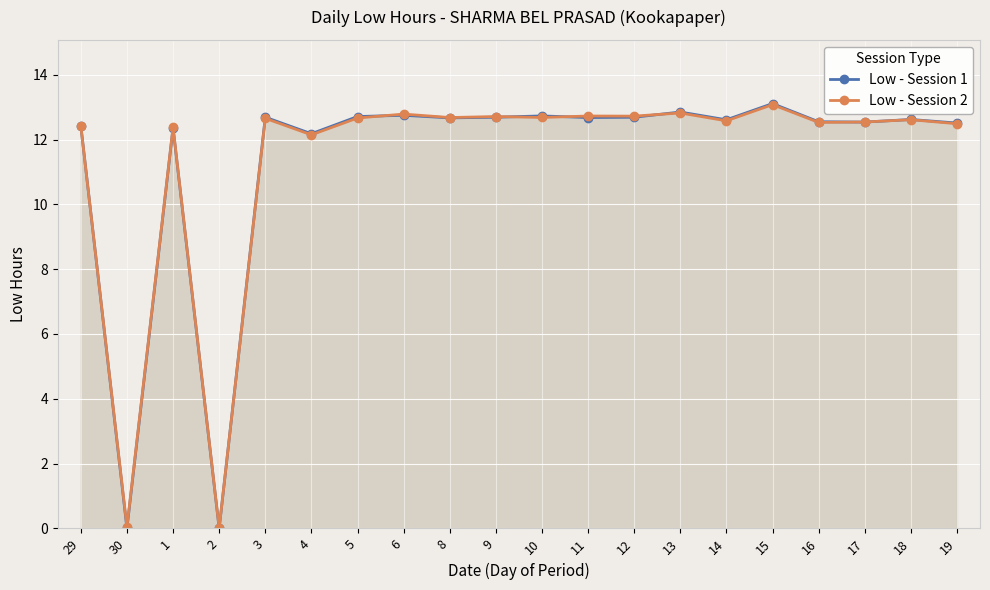

Which category has the highest value across all series?

15